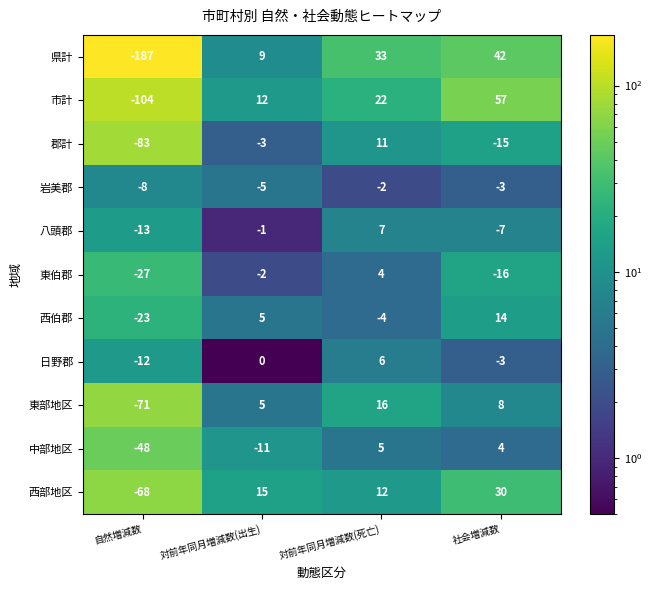

Is it true that 市計 equals 57 at 社会増減数?

True